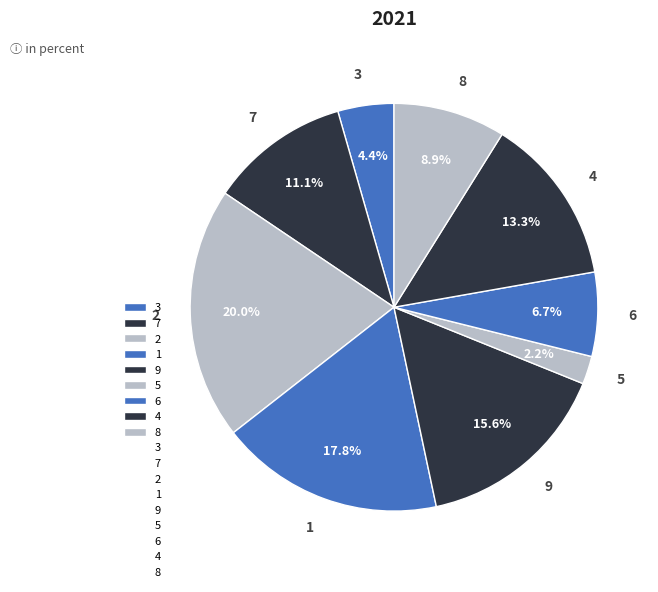

Does any single category account for the majority?

No